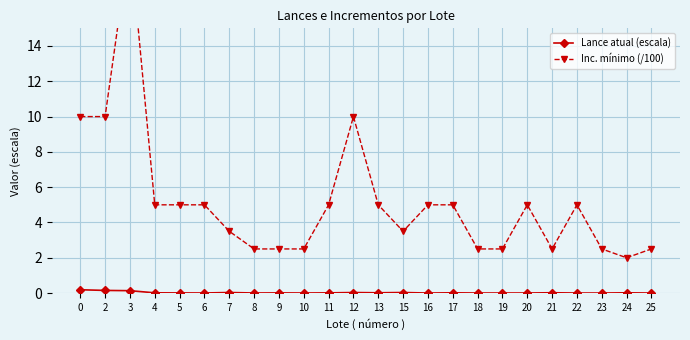

What is the total value across all series at 5?

5.0